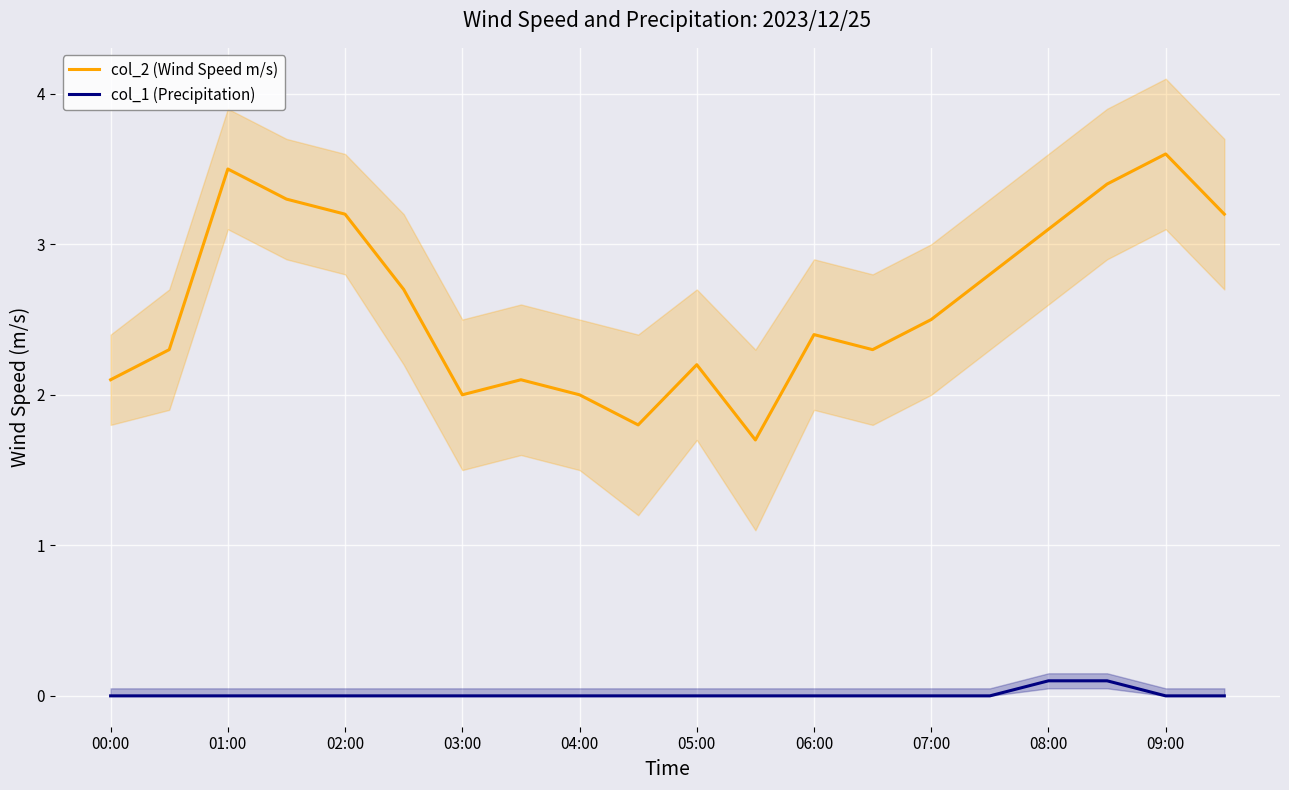

True or false: col_1 (Precipitation) has a value of 0.0 at 06:00.

True